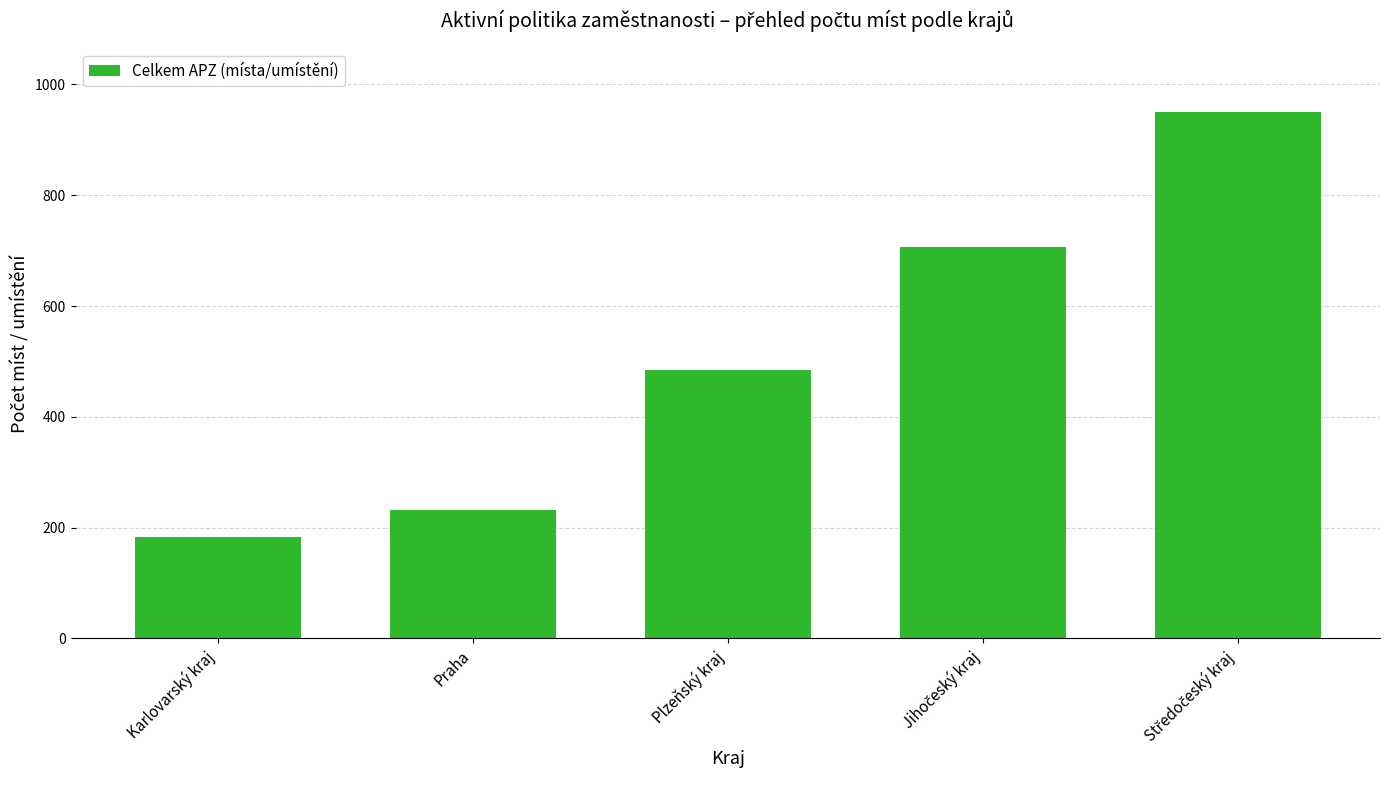

Reading left to right, list all the values displayed in this chart.

183	231	484	706	951